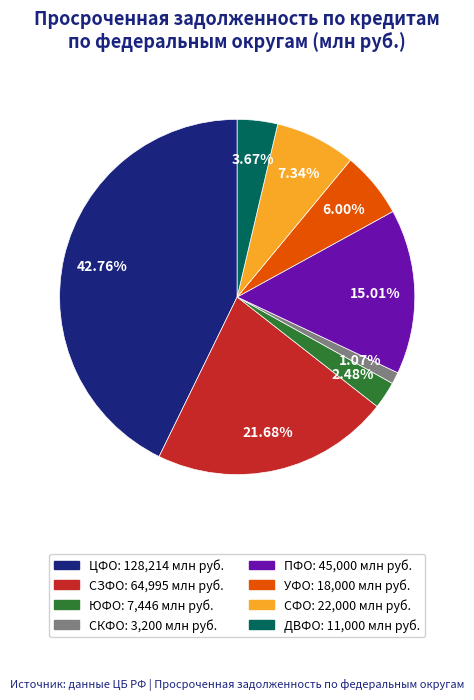

How many segments does this pie chart have?

8